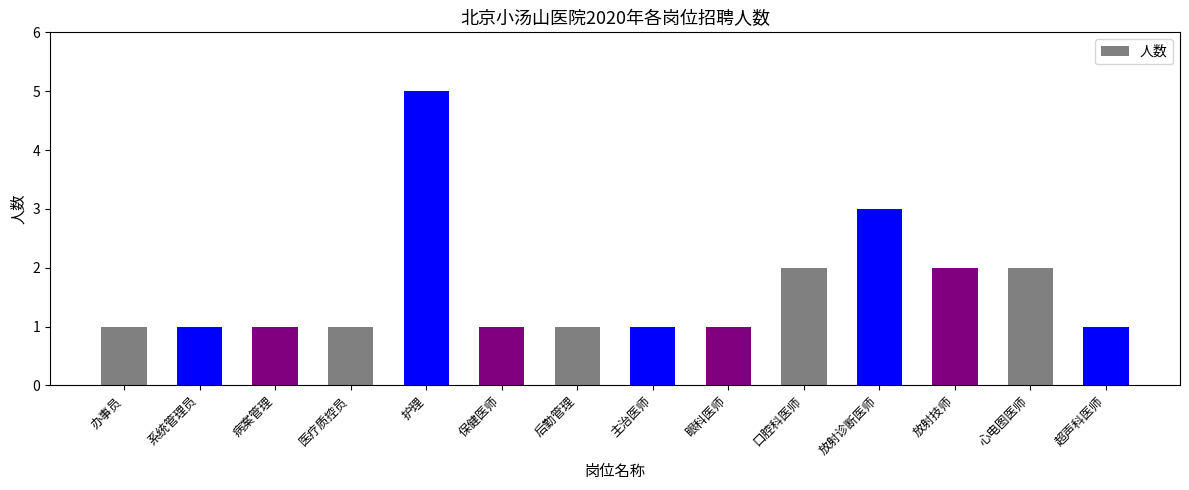

Approximately how many times larger is the value at 护理 compared to 医疗质控员?

5.0